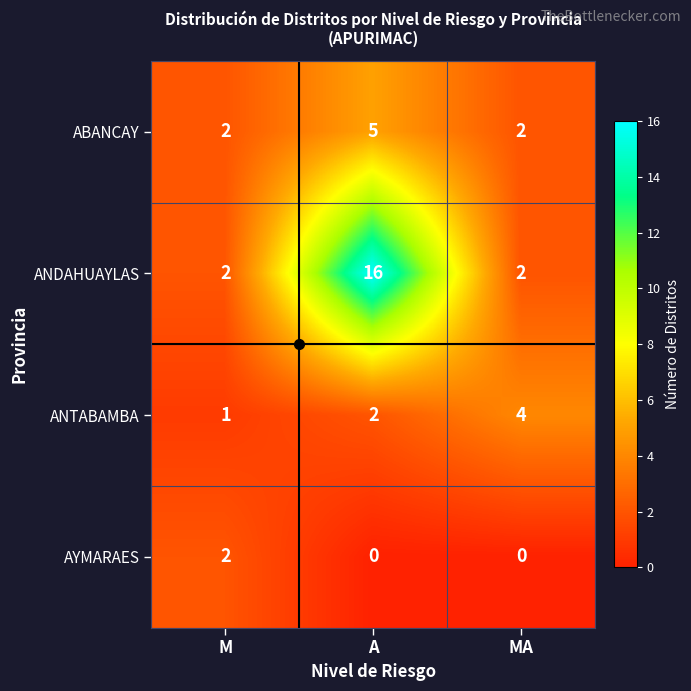

How many ABANCAY values are between 2 and 5?

3